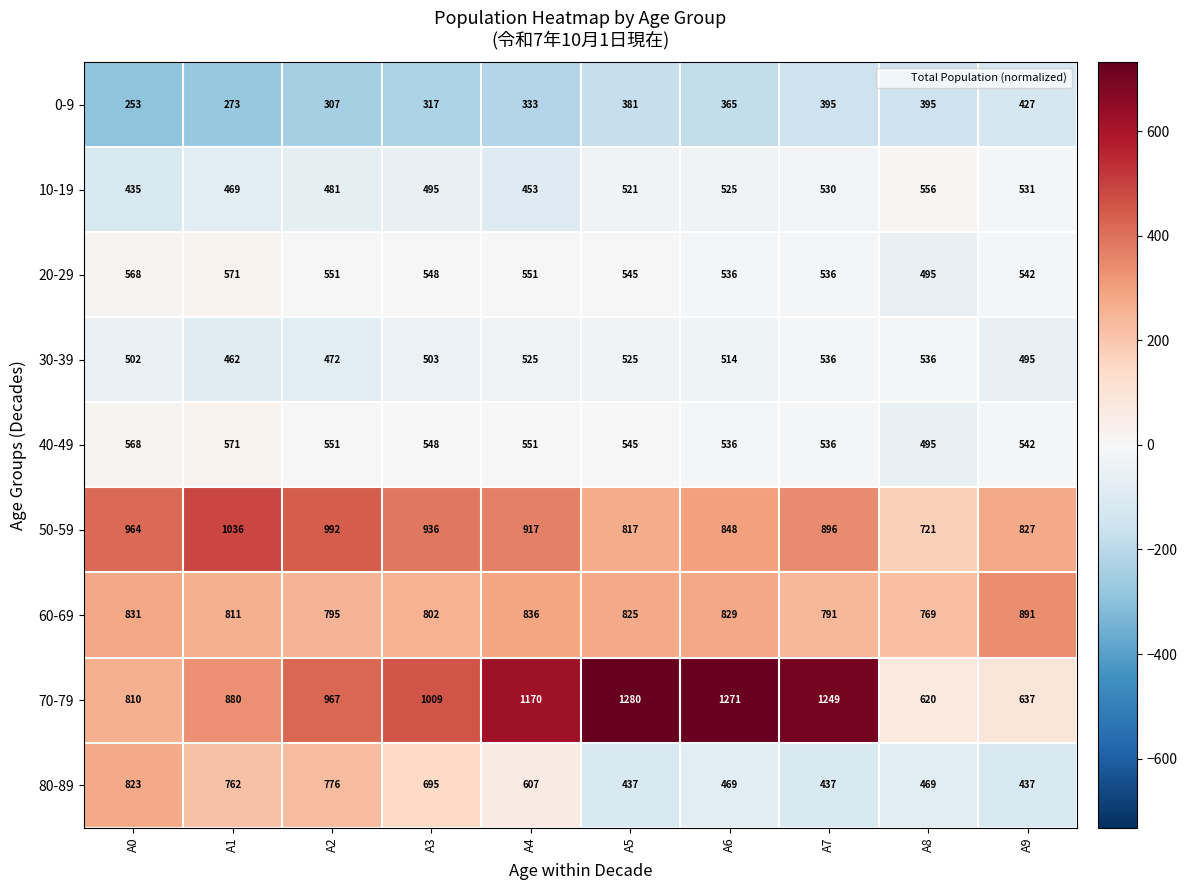

What is the difference between the maximum and minimum values in the 10-19 series?

121